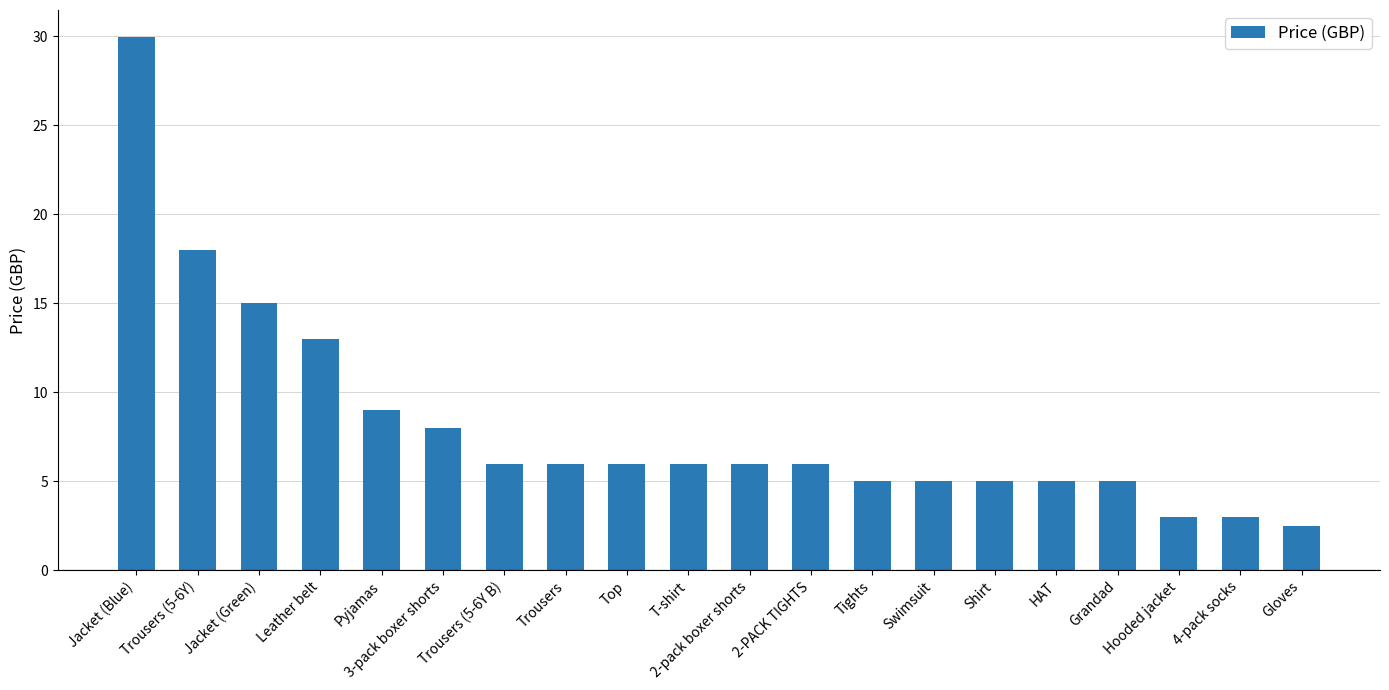

Reading left to right, what are all the values shown in this chart?

30.0	18.0	15.0	13.0	9.0	8.0	6.0	6.0	6.0	6.0	6.0	6.0	5.0	5.0	5.0	5.0	5.0	3.0	3.0	2.5